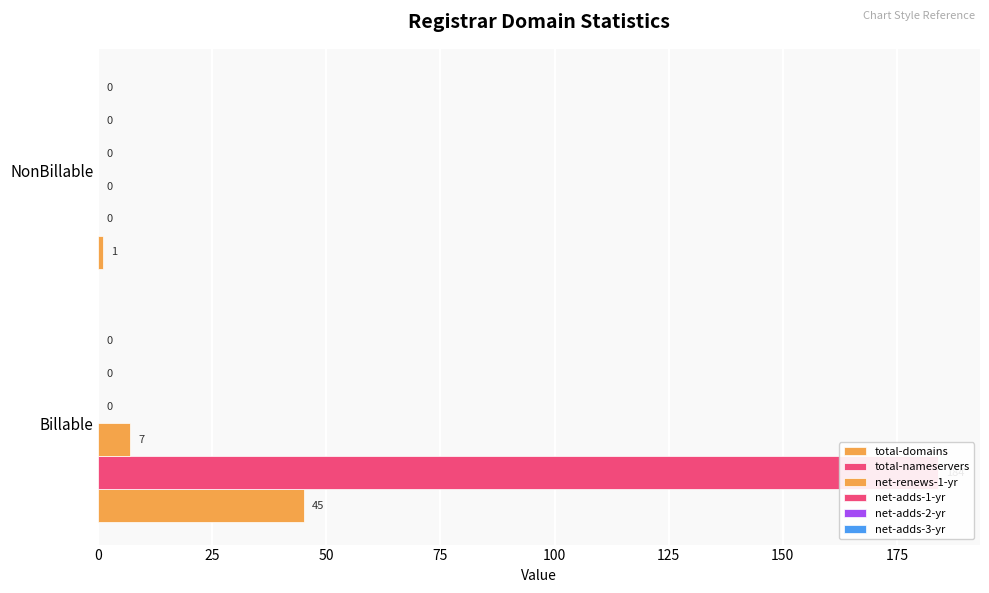

How many bars are there in total?

12